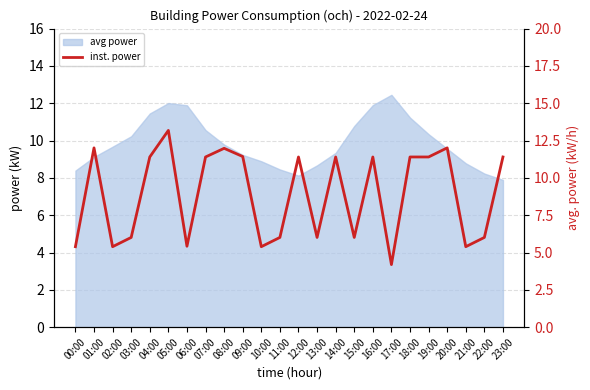

How many points are higher than both their immediate neighbors (excluding endpoints)?

7